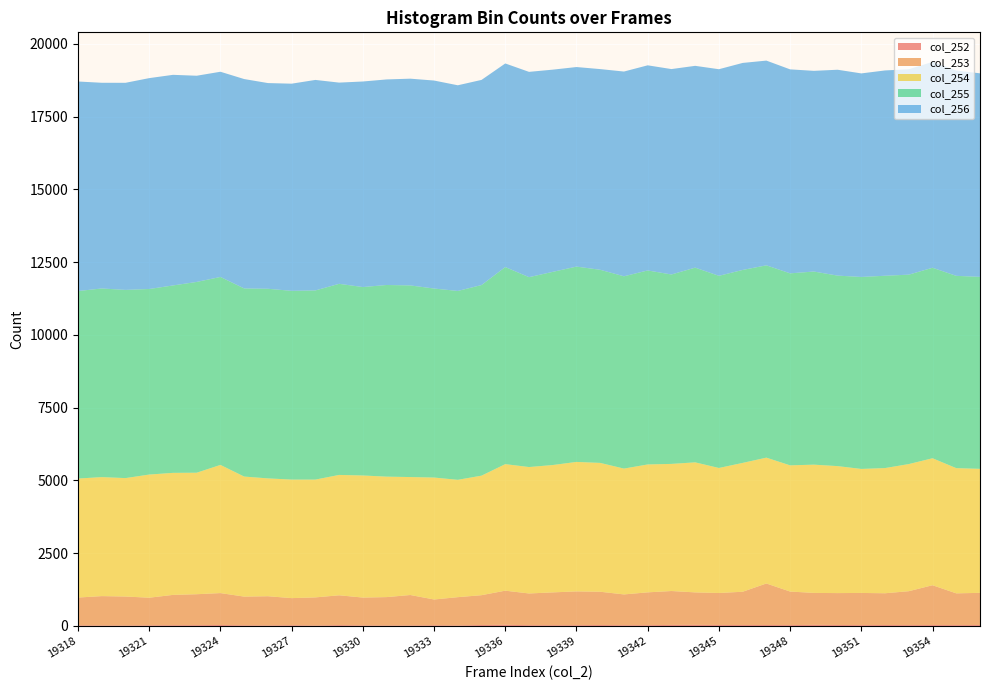

Reading left to right, extract all data points from this chart.

col_252: 21	18	17	23	27	29	34	23	19	27	15	30	20	17	19	25	18	34	41	28	27	28	33	27	28	37	39	35	33	34	31	39	35	30	34	31	33	31	33
col_253: 957	1009	996	949	1042	1063	1097	987	1004	931	968	1025	957	976	1046	886	973	1025	1173	1090	1128	1161	1144	1058	1128	1165	1116	1099	1144	1427	1153	1098	1096	1106	1091	1165	1368	1091	1106
col_254: 4089	4089	4069	4232	4193	4175	4404	4125	4049	4073	4048	4136	4195	4139	4053	4190	4032	4107	4348	4344	4376	4449	4427	4324	4395	4368	4468	4296	4427	4324	4336	4407	4363	4261	4302	4368	4363	4302	4261
col_255: 6443	6482	6467	6376	6440	6556	6459	6464	6516	6486	6500	6567	6475	6586	6585	6495	6490	6550	6772	6525	6638	6712	6636	6608	6666	6509	6691	6603	6631	6608	6598	6636	6546	6597	6608	6509	6546	6608	6597
col_256: 7200	7068	7116	7246	7237	7085	7051	7195	7068	7118	7233	6914	7063	7063	7104	7147	7067	7049	6996	7054	6948	6857	6896	7035	7049	7058	6934	7099	7113	7035	7009	6896	7074	6994	7055	7058	7074	7055	6994